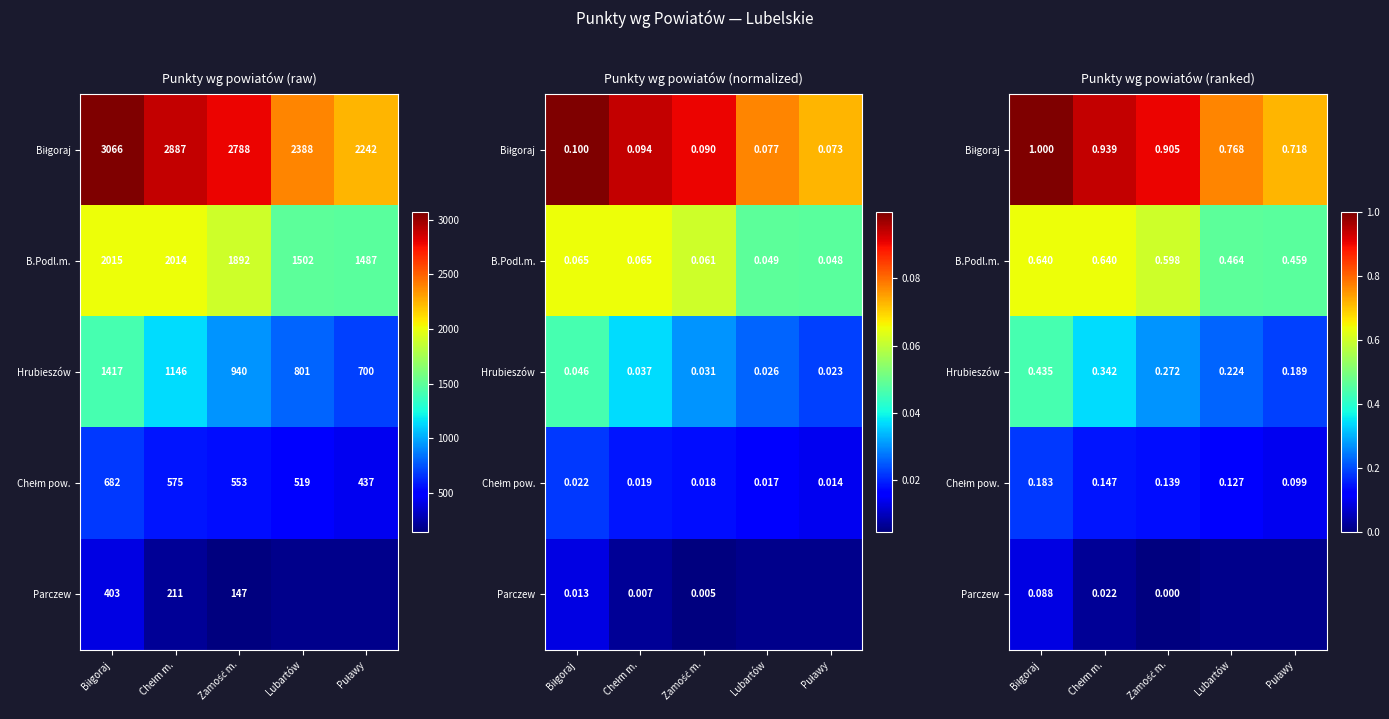

What is the average value of the Hrubieszów series?

0.3